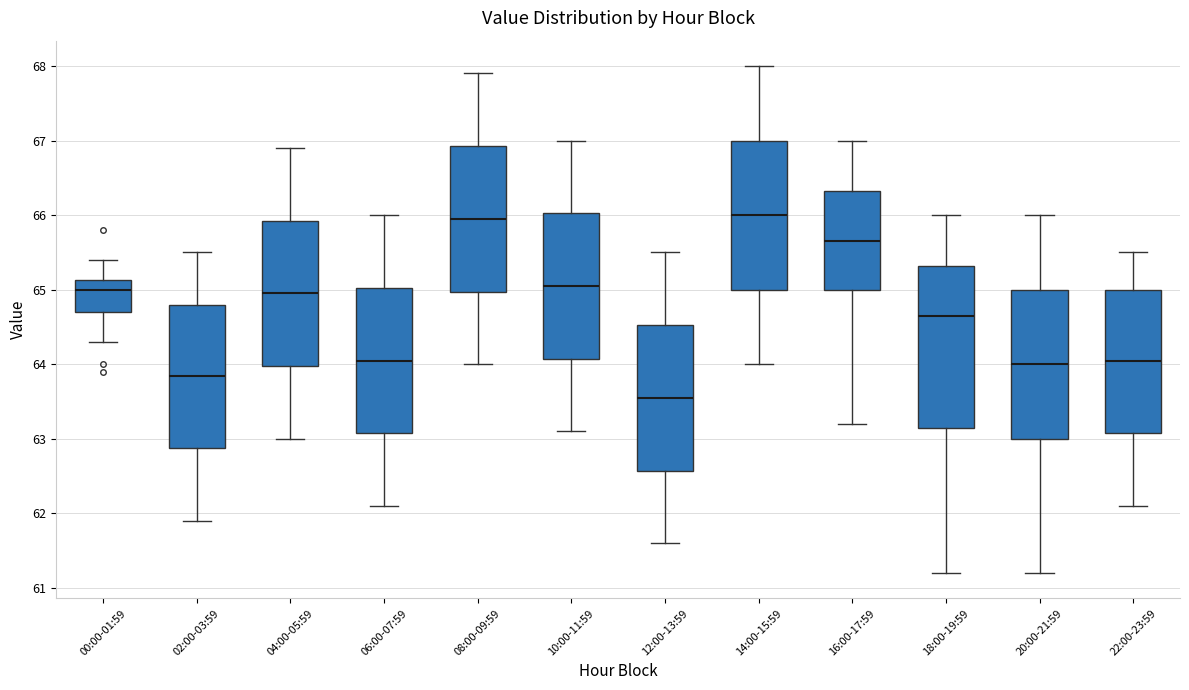

Where is the lower edge of the box for 16:00-17:59 on the y-axis? The values are not printed on the chart, so give them approximately, as read against the axis.

65.0